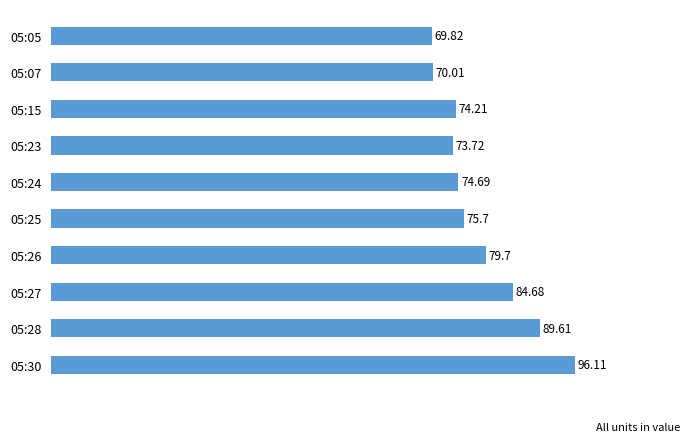

Rank the categories by value from highest to lowest.

05:30, 05:28, 05:27, 05:26, 05:25, 05:24, 05:15, 05:23, 05:07, 05:05